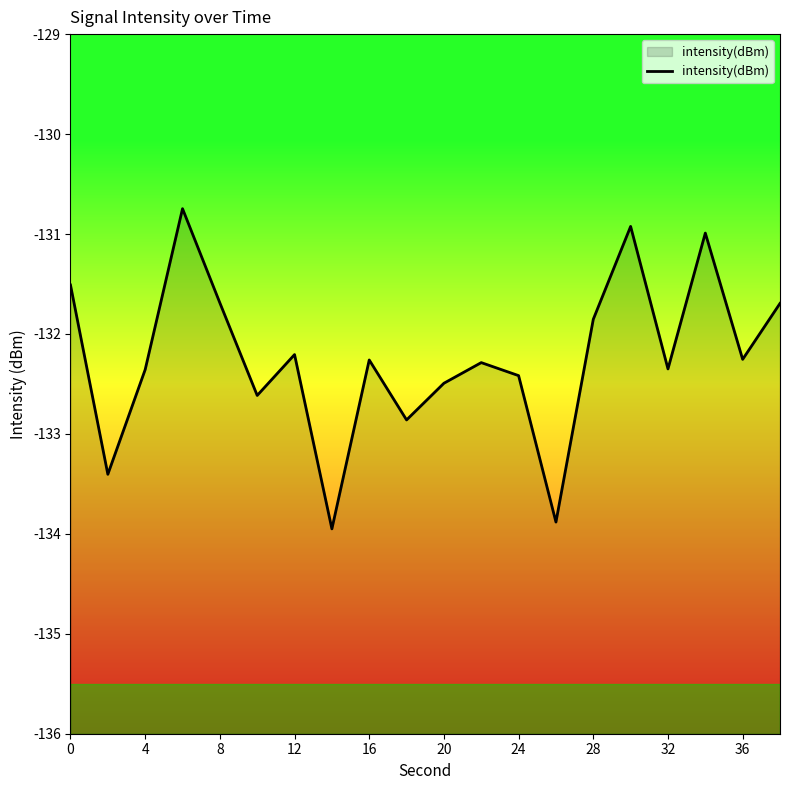

Count the number of values greater than -132.

7